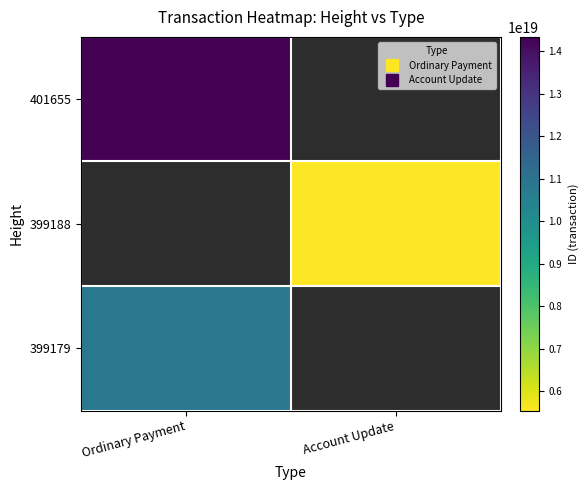

At how many categories does at least one series exceed 11480299709053925376?

1